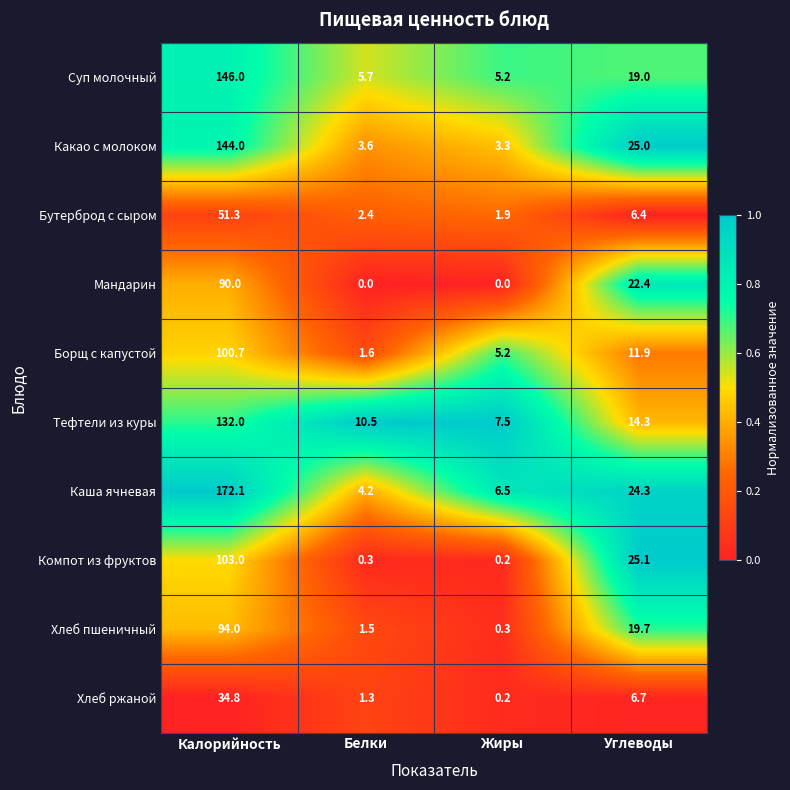

The Хлеб пшеничный series shows 61.1 at Калорийность. True or false?

False